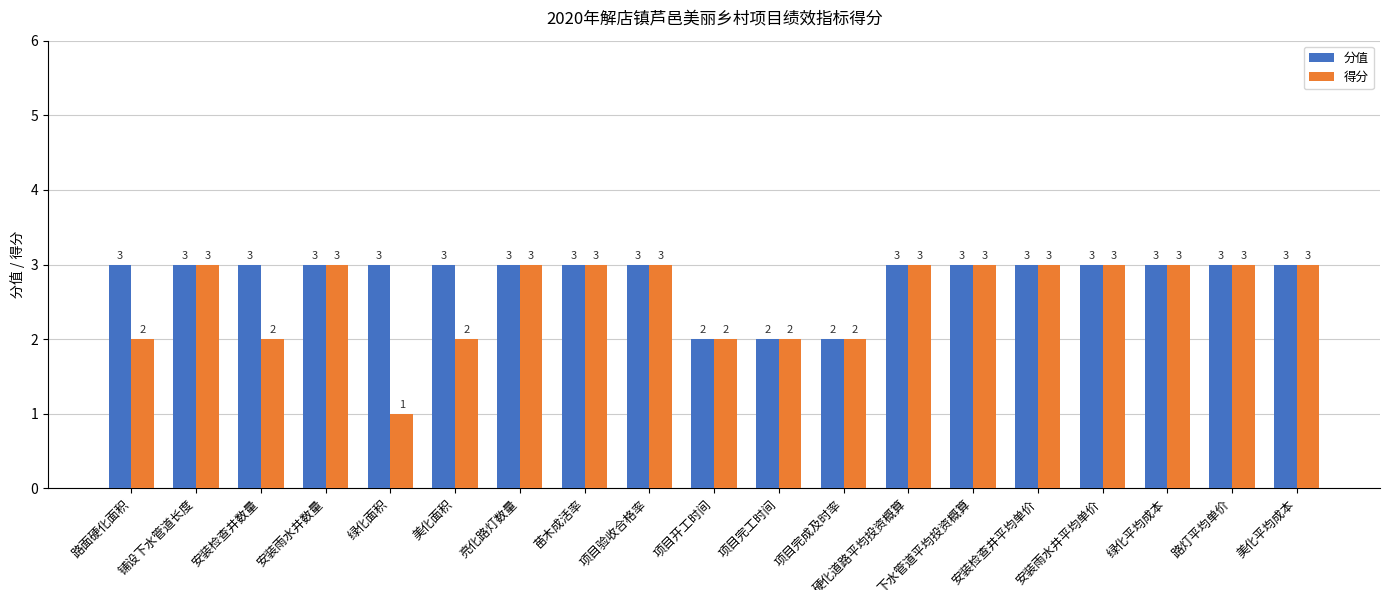

What are all the series names shown in the legend?

分值, 得分